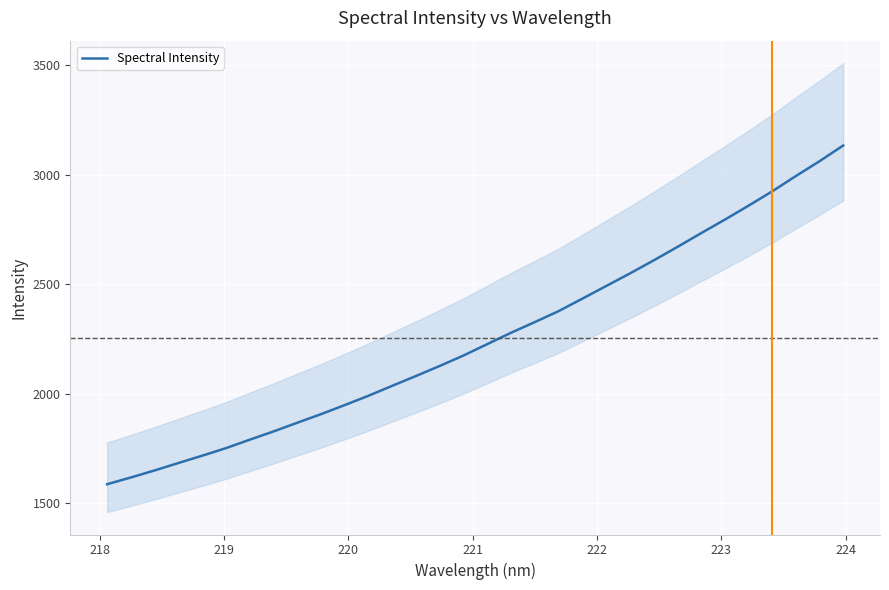

How many values are below 2226?

16